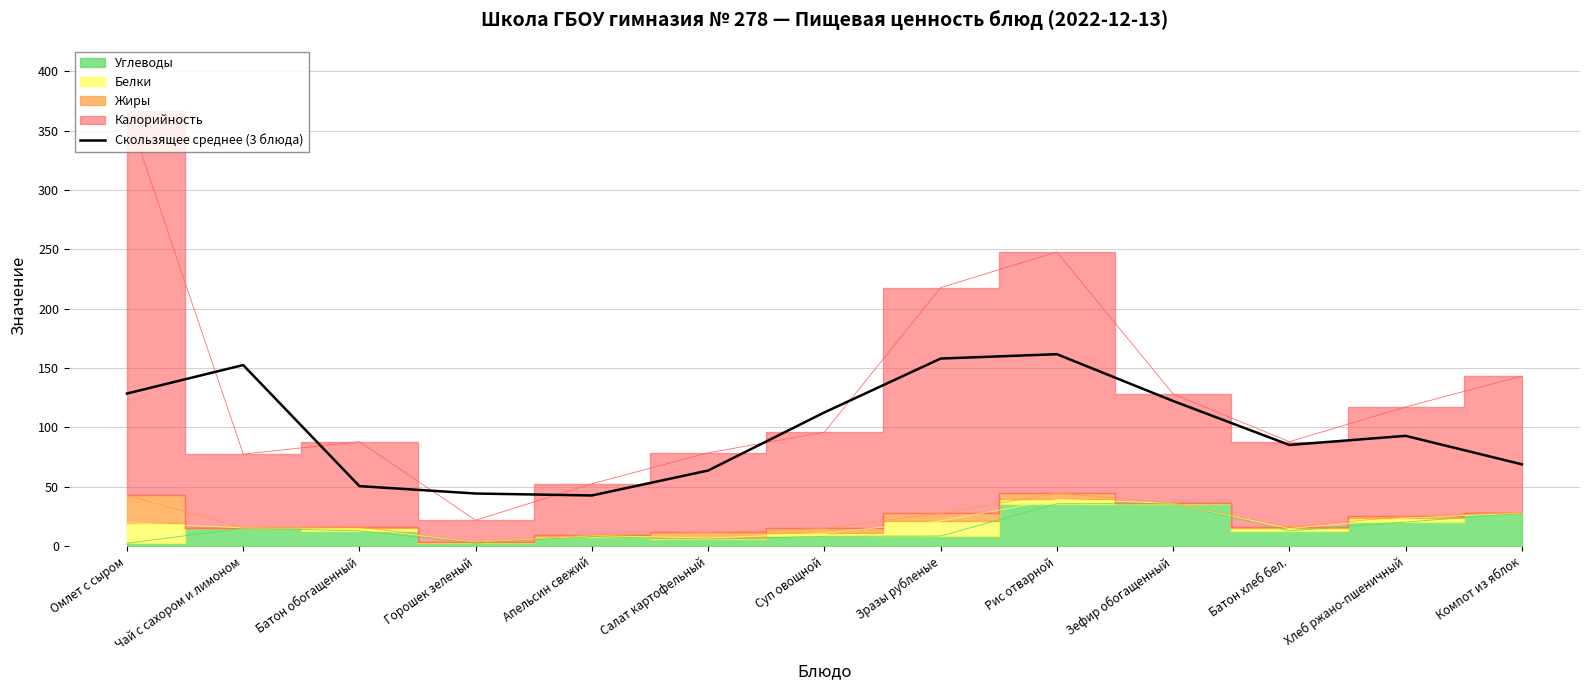

What value does the data have at Батон обогащенный?

50.6